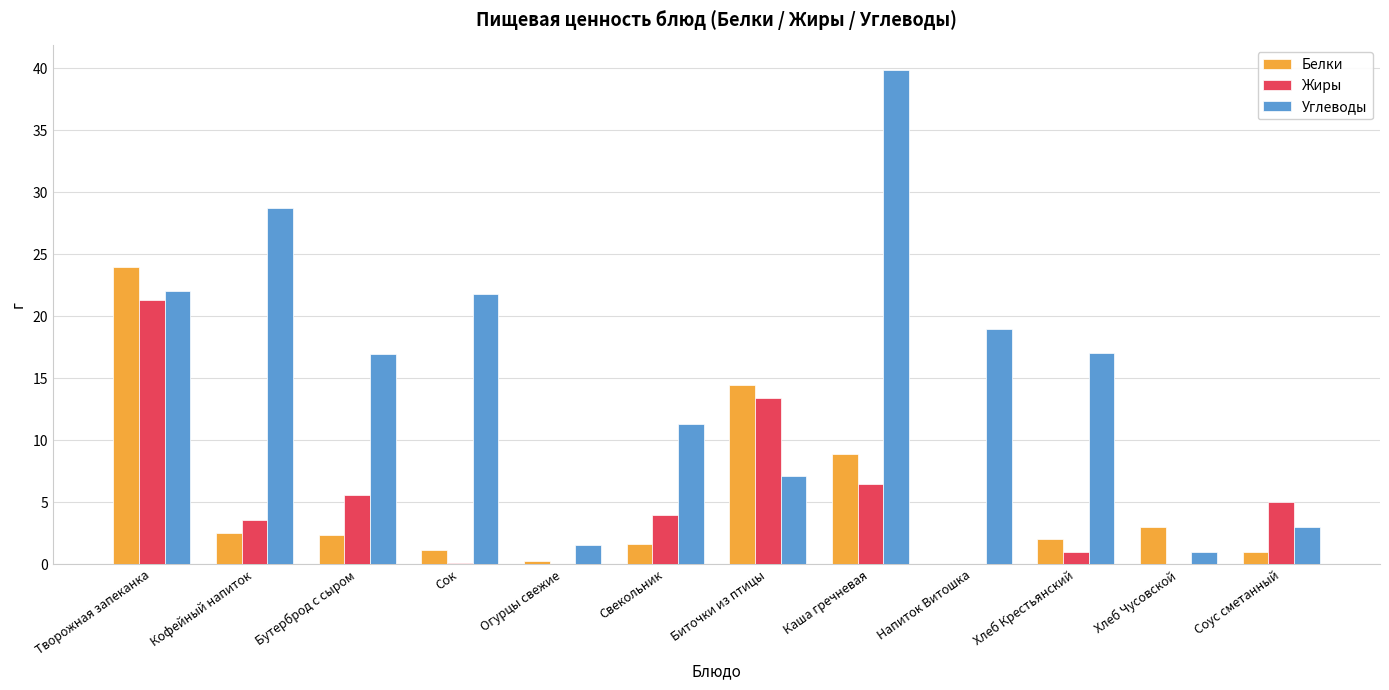

Does the chart contain stacked bars?

No